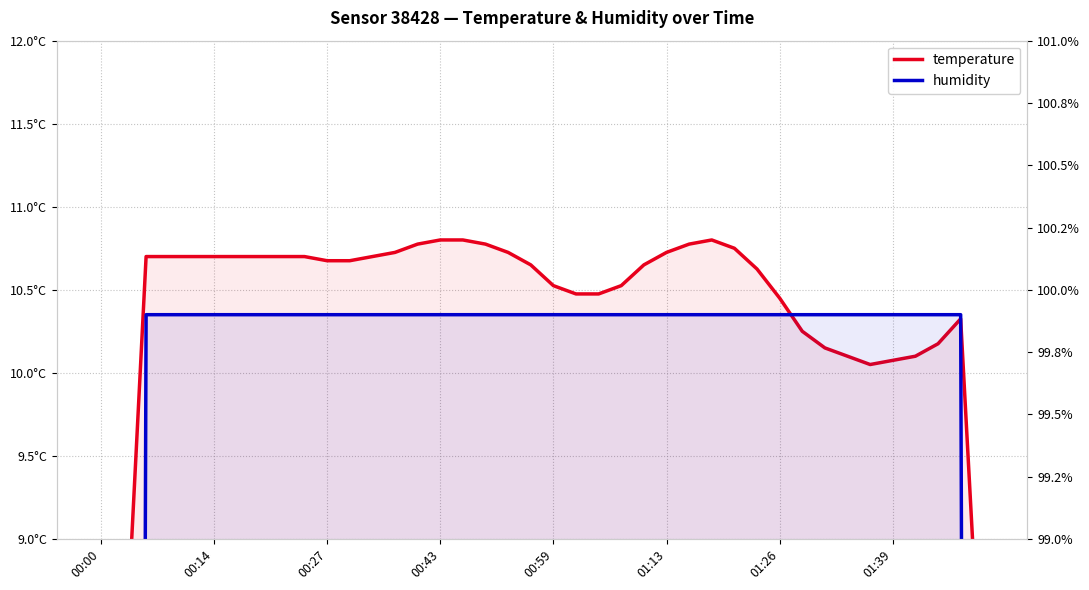

Which series has the largest range (max minus min)?

humidity